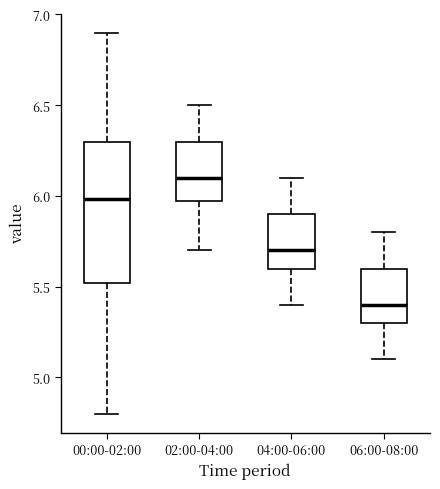

Reading left to right, transcribe this box plot: for each box, give where its median line is, the range the box spans, and where its two whiskers end, as read against the y-axis. The values are not printed on the chart, so give them approximately, as read against the axis.

00:00-02:00: median 6.0, box 5.5 to 6.3, whiskers 4.8 to 6.9
02:00-04:00: median 6.1, box 6.0 to 6.3, whiskers 5.7 to 6.5
04:00-06:00: median 5.7, box 5.6 to 5.9, whiskers 5.4 to 6.1
06:00-08:00: median 5.4, box 5.3 to 5.6, whiskers 5.1 to 5.8